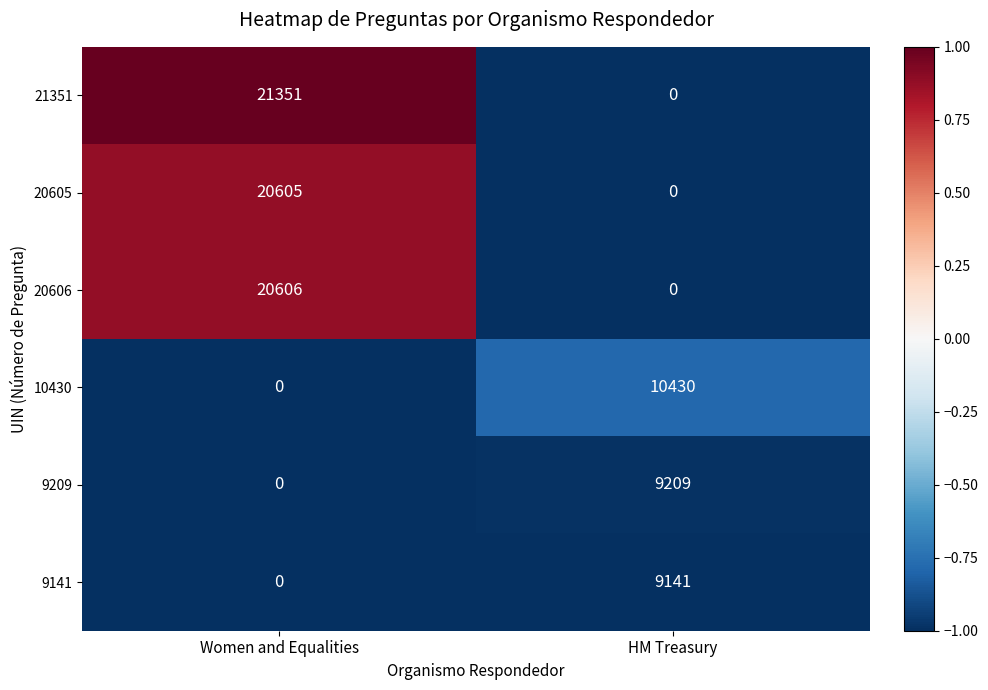

True or false: 21351 has a value of 36106 at Women and Equalities.

False